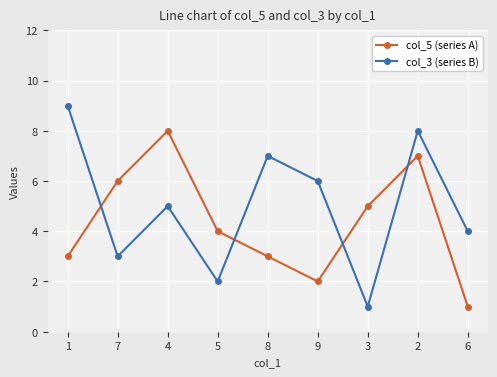

Is this an area chart (filled region under the line)?

No